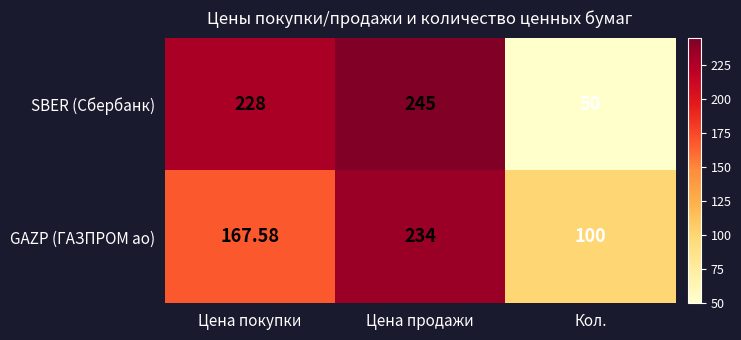

Which series has the widest spread of values?

SBER (Сбербанк)